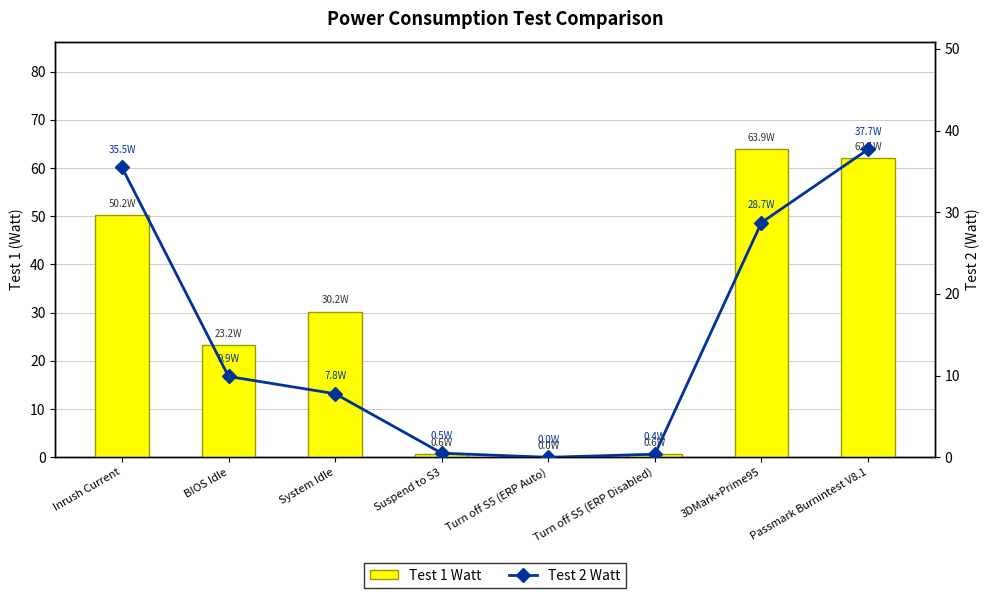

List the series in order of their overall mean, highest first.

Test 1 Watt, Test 2 Watt